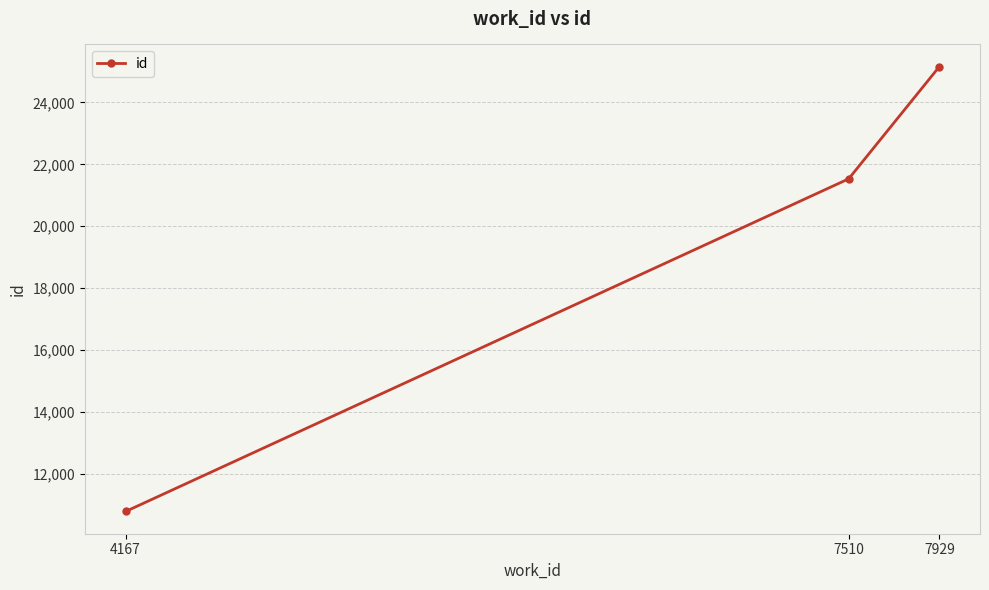

What is the sum of the values at 4167 and 7929?

35936